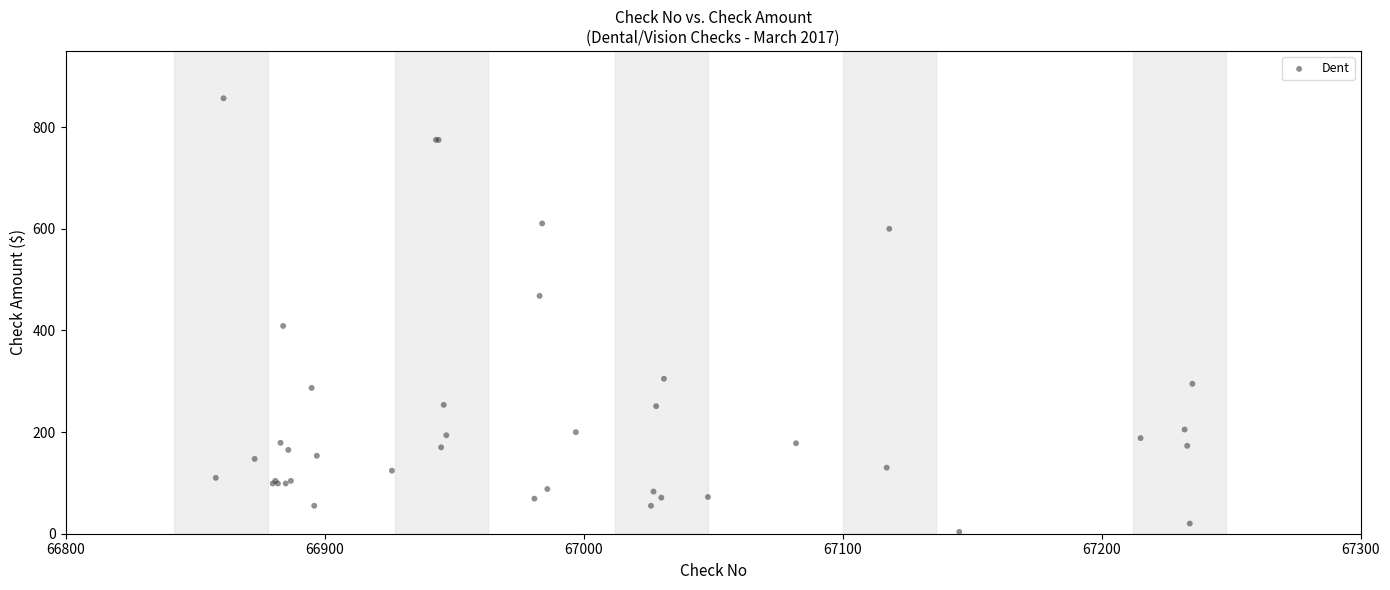

What Y value in the scatter plot is closest to 430?

408.9